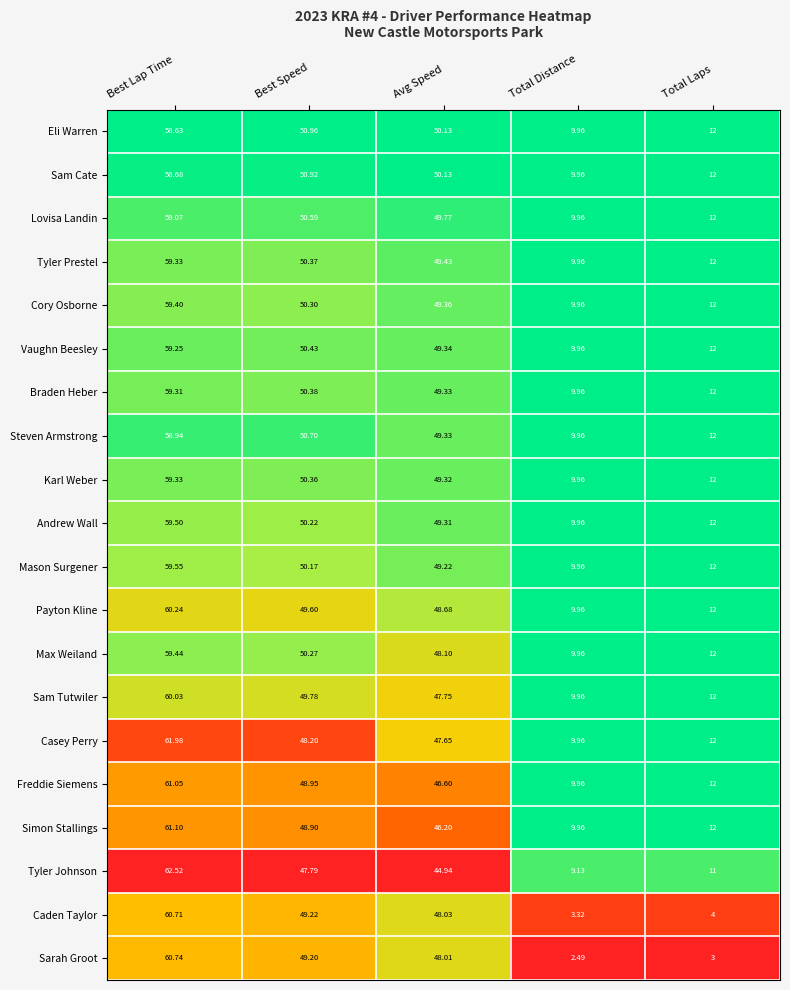

Where does the Max Weiland series first go above 48?

Best Lap Time